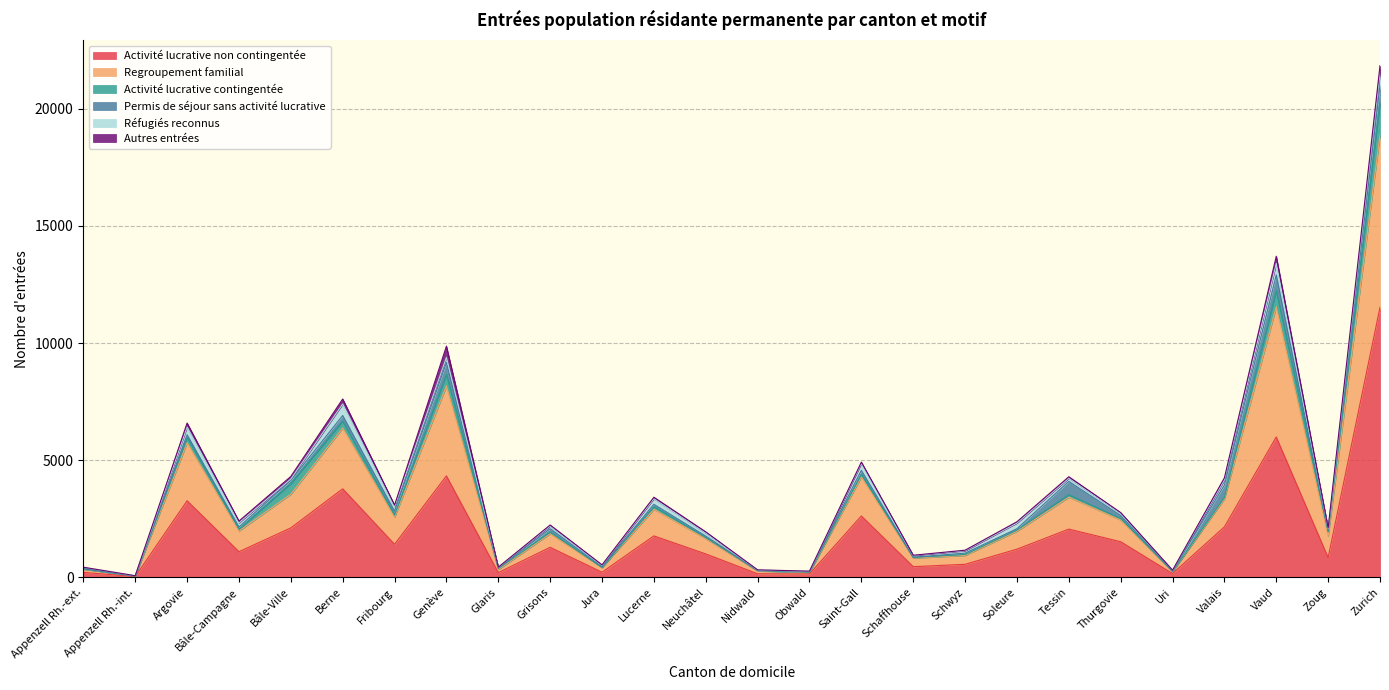

Which has a higher value, Argovie or Grisons?

Argovie